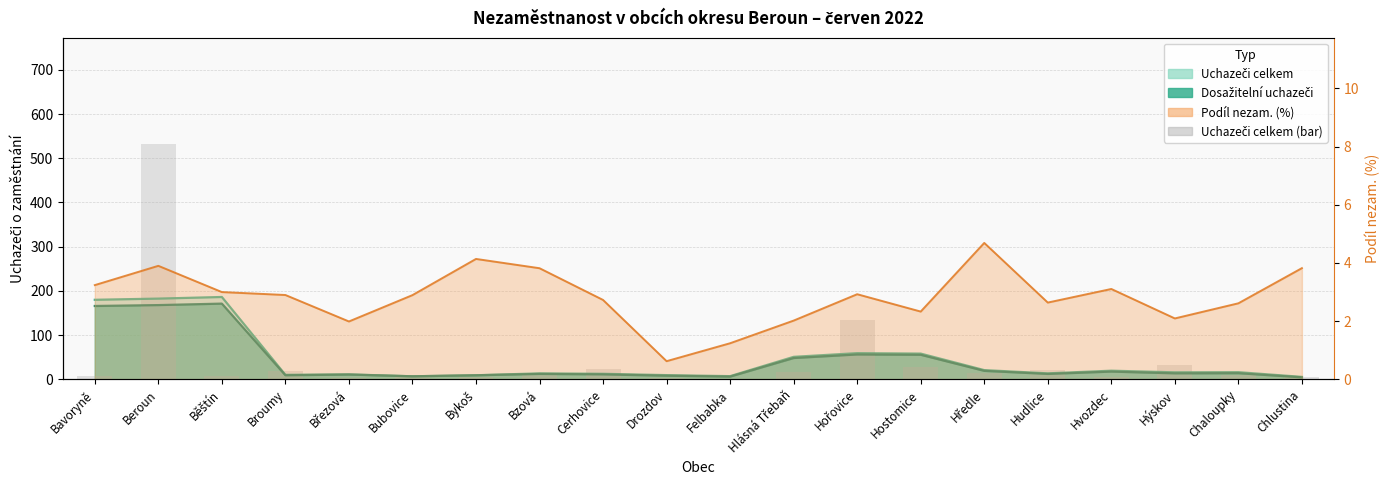

What is the maximum value shown in the chart?

532.0